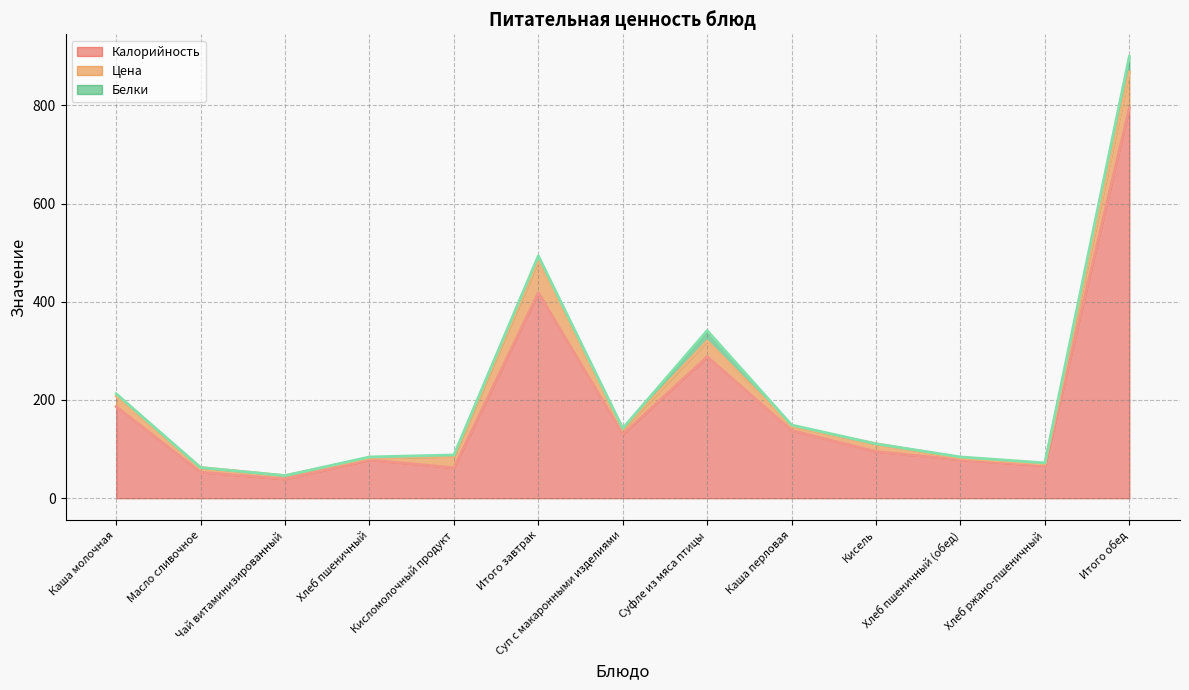

What position from the right is Итого завтрак?

8